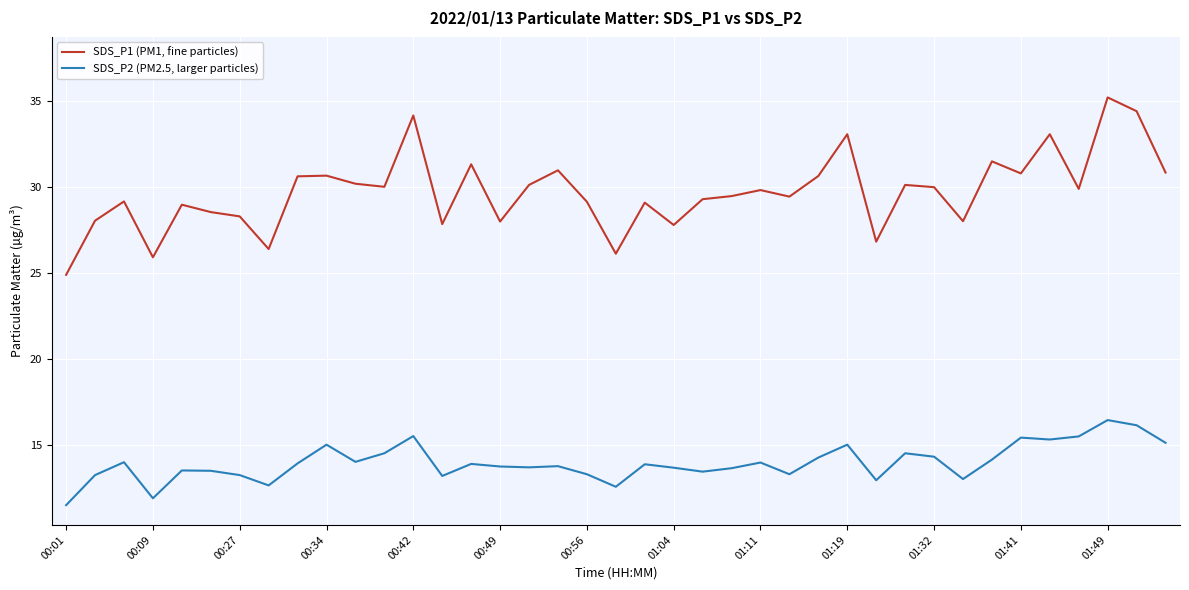

What is the minimum value shown in the chart?

11.5